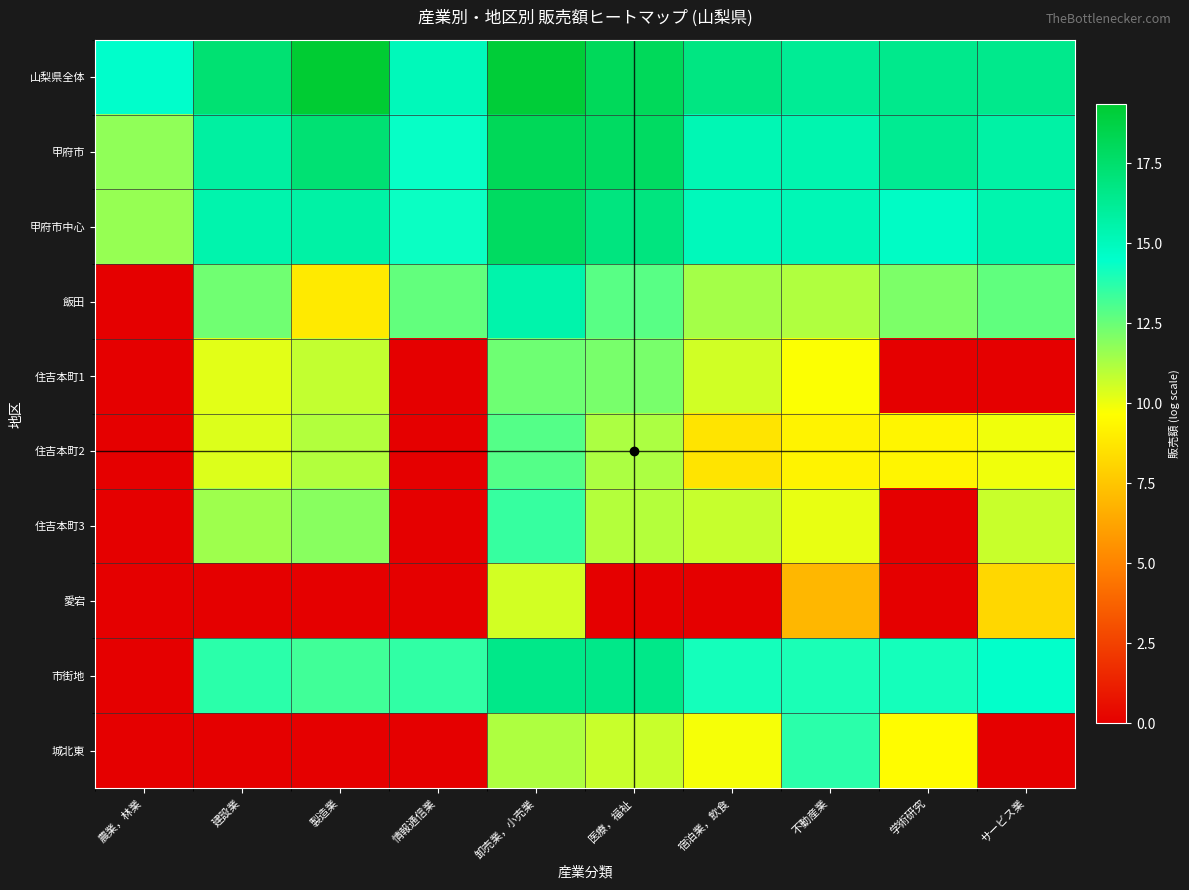

Count the number of categories in the chart.

10